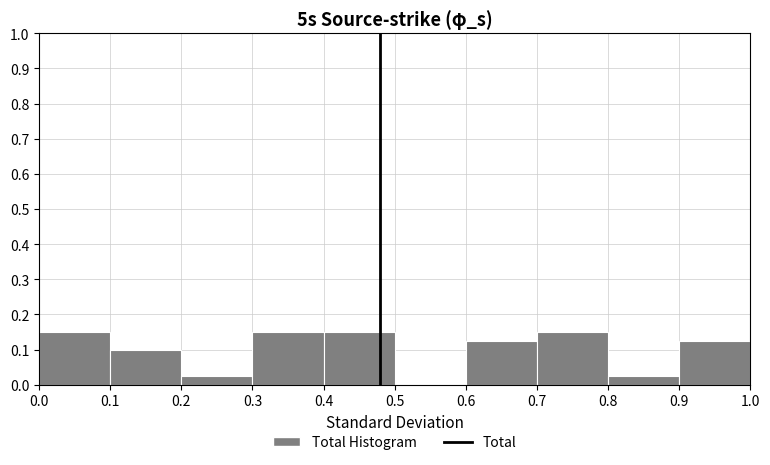

Reading left to right, transcribe this chart: for each bar, give the range it covers on the x-axis and its height. The values are not printed on the chart, so give them approximately, as read against the axis.

0.0 to 0.1: 0.15
0.1 to 0.2: 0.10
0.2 to 0.3: 0.03
0.3 to 0.4: 0.15
0.4 to 0.5: 0.15
0.5 to 0.6: 0
0.6 to 0.7: 0.13
0.7 to 0.8: 0.15
0.8 to 0.9: 0.03
0.9 to 1.0: 0.13